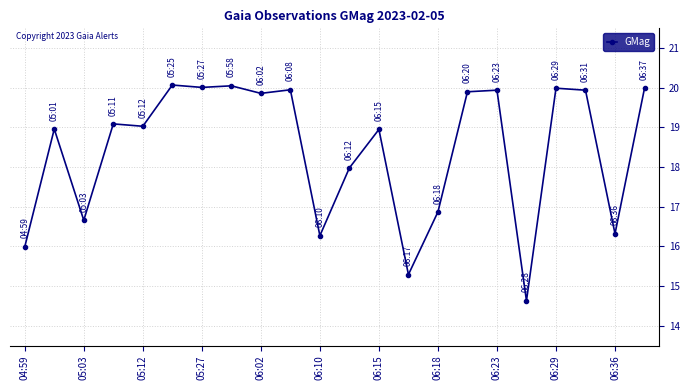

What is the minimum value shown in the chart?

14.6